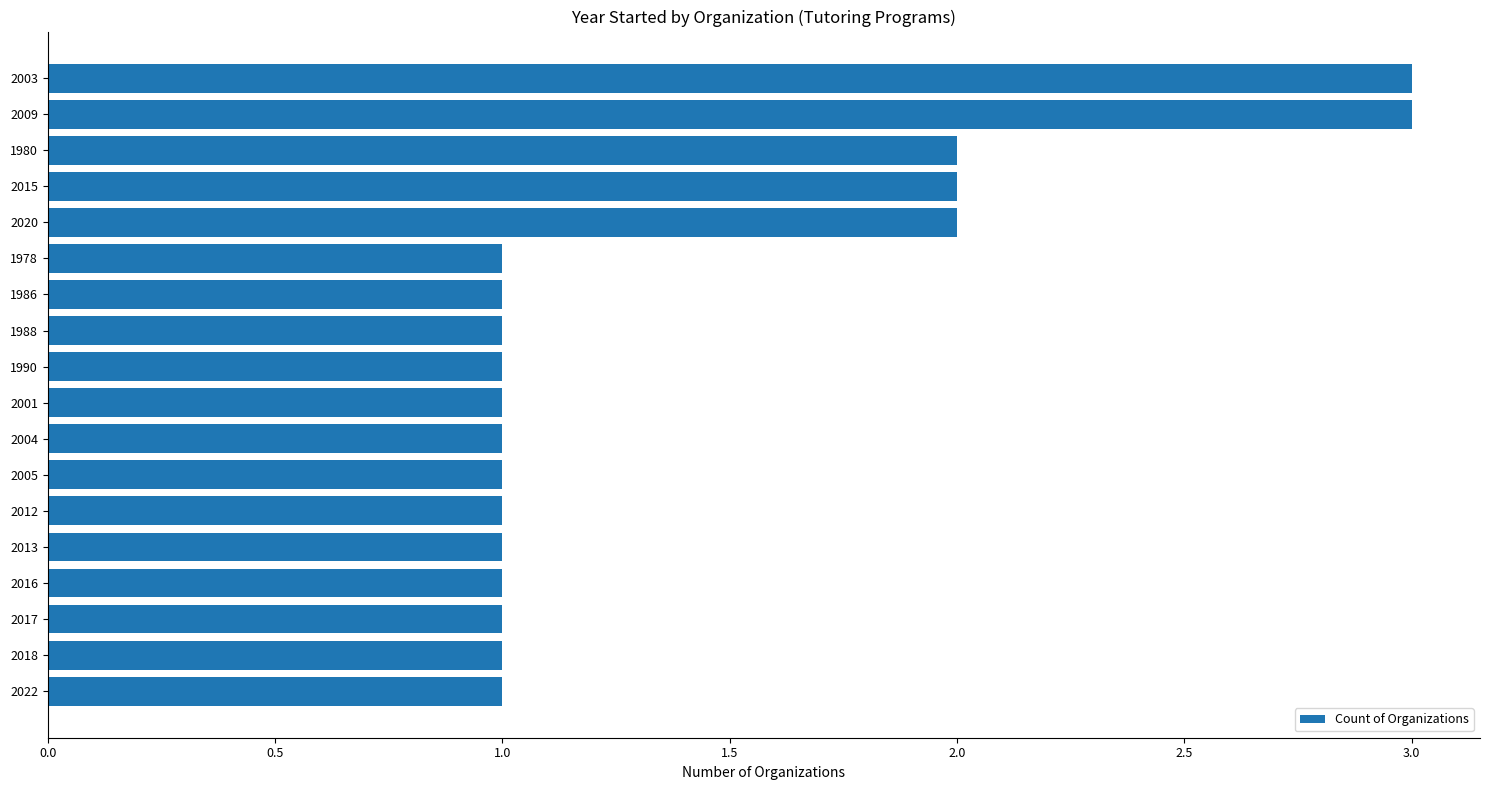

How many series are shown in this chart?

1